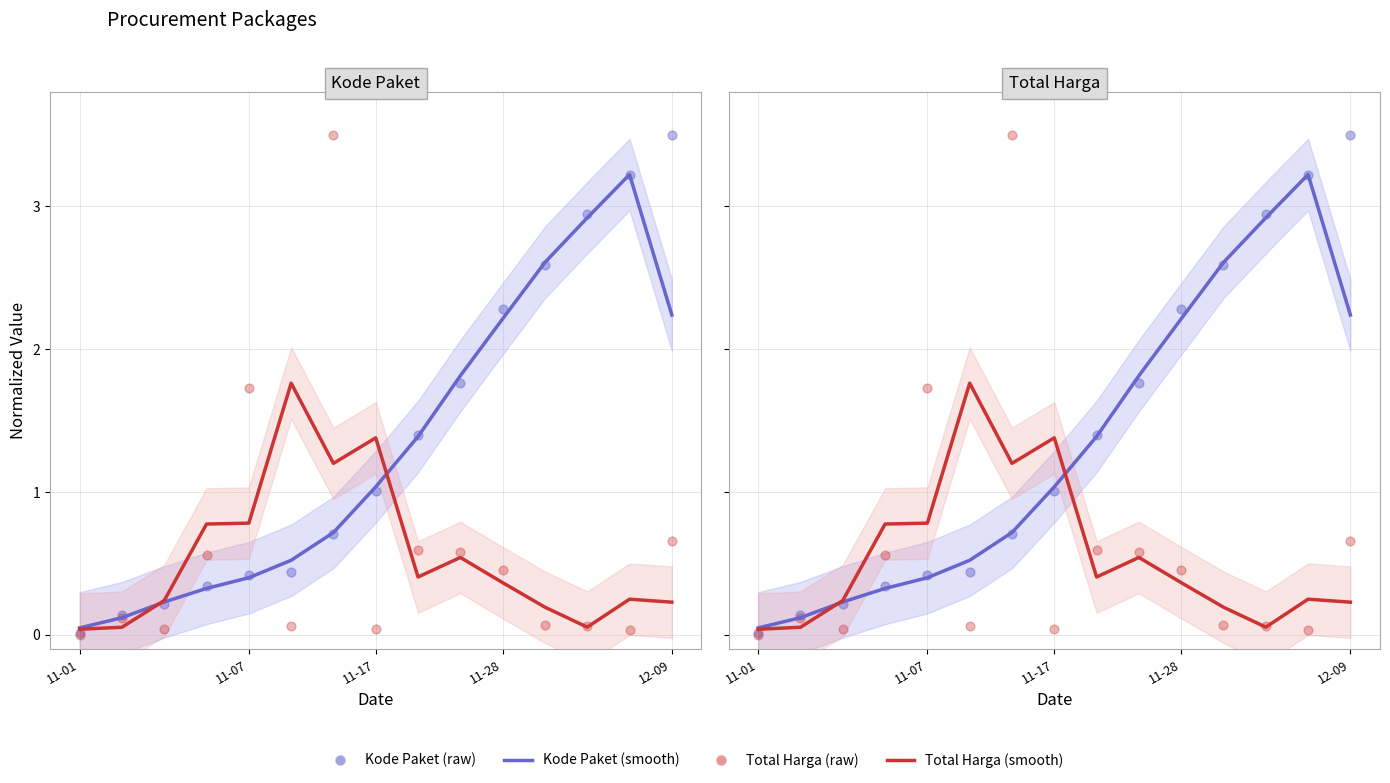

Which series contains the lowest Y value?

Total Harga (raw)